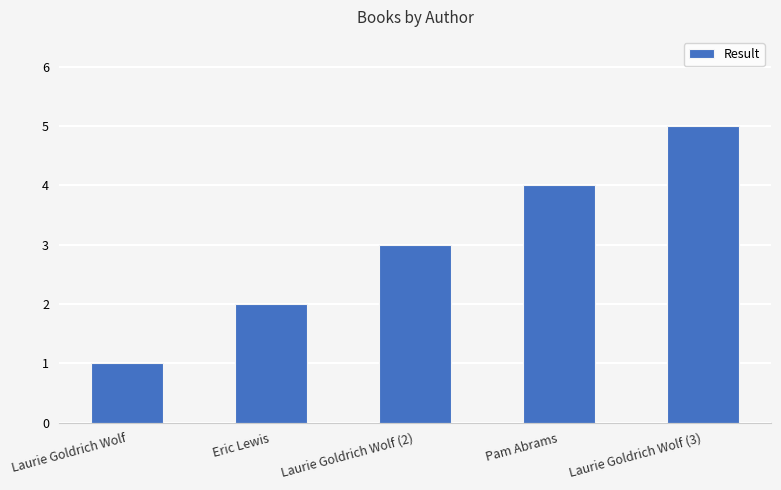

What is the minimum value shown in the chart?

1